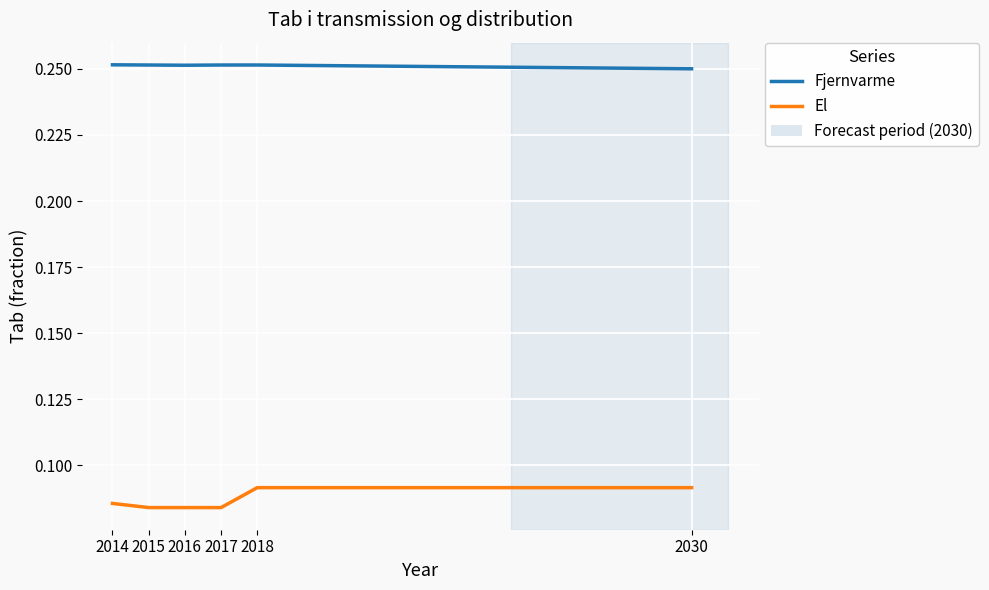

Does the chart display data point markers on the line(s)?

No